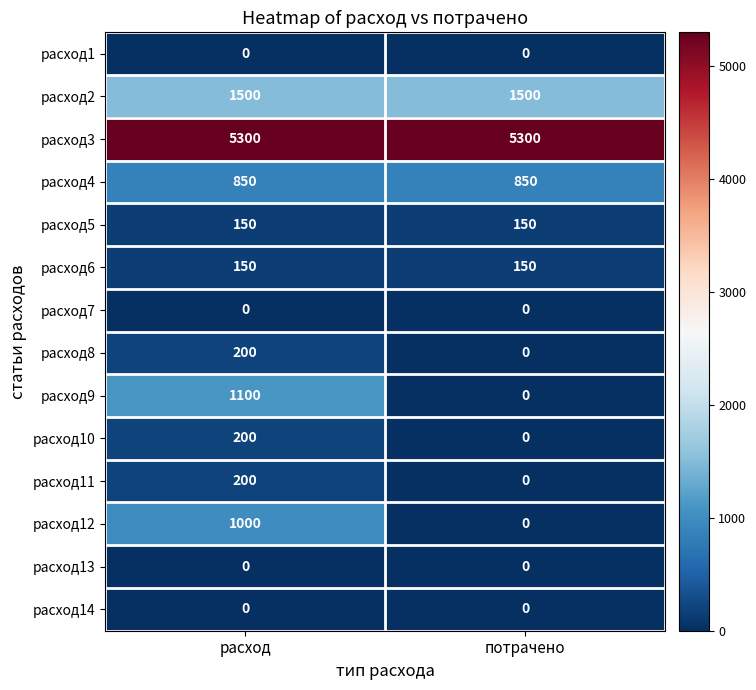

True or false: расход7 has a value of 0 at расход.

True